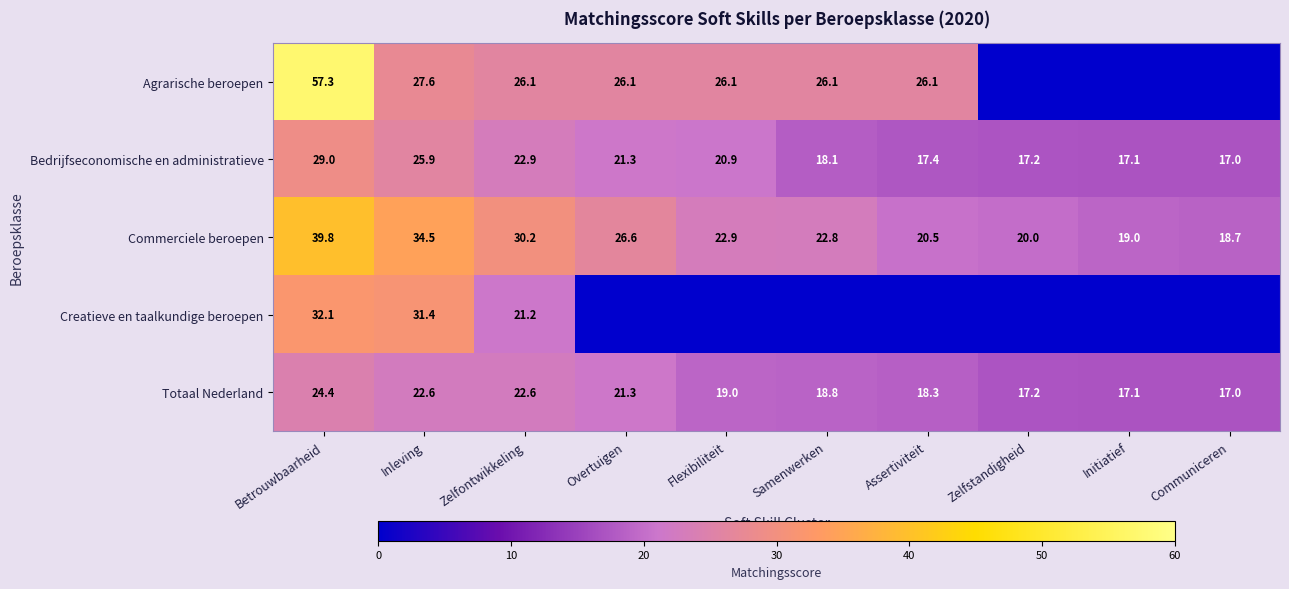

Is it true that Totaal Nederland equals 17.2 at Zelfstandigheid?

True